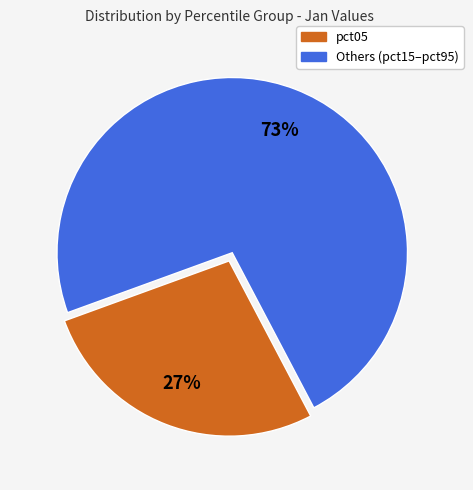

To the nearest percent, what portion does pct05 represent?

27%